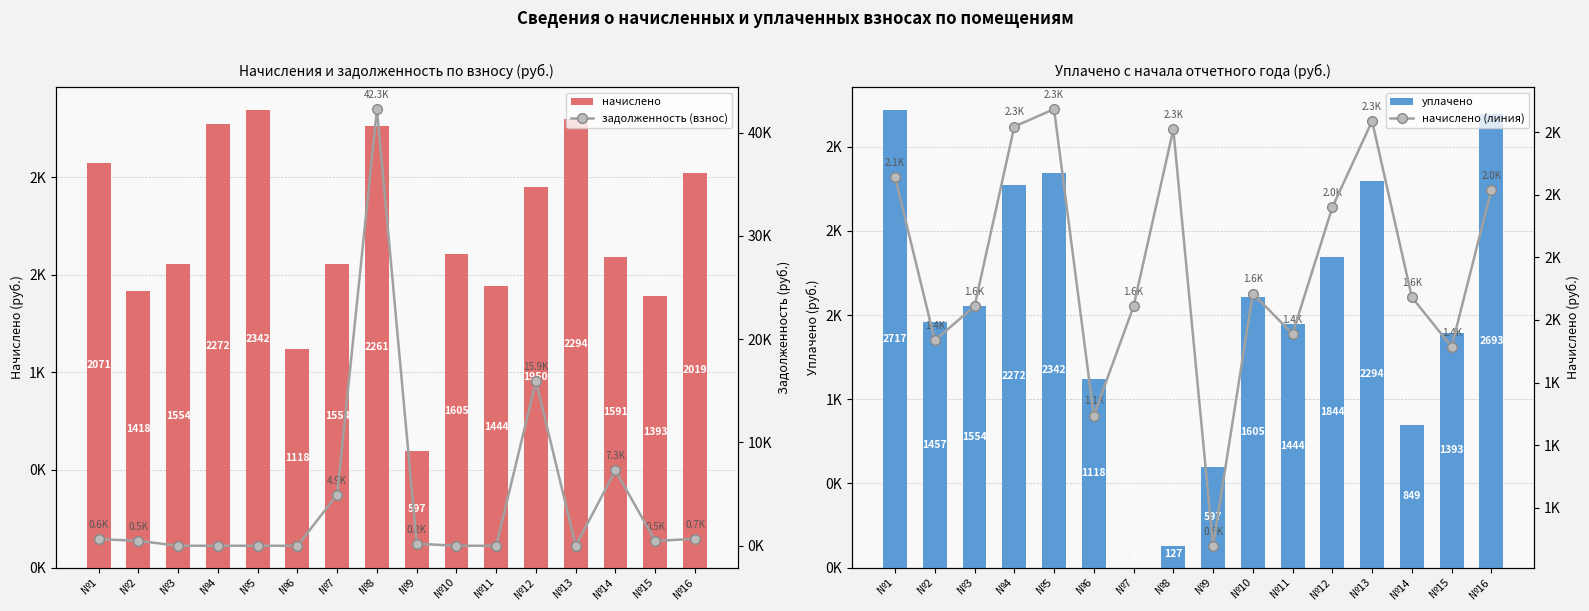

What is the difference between the начислено (линия) values at №8 and №13?

33.0